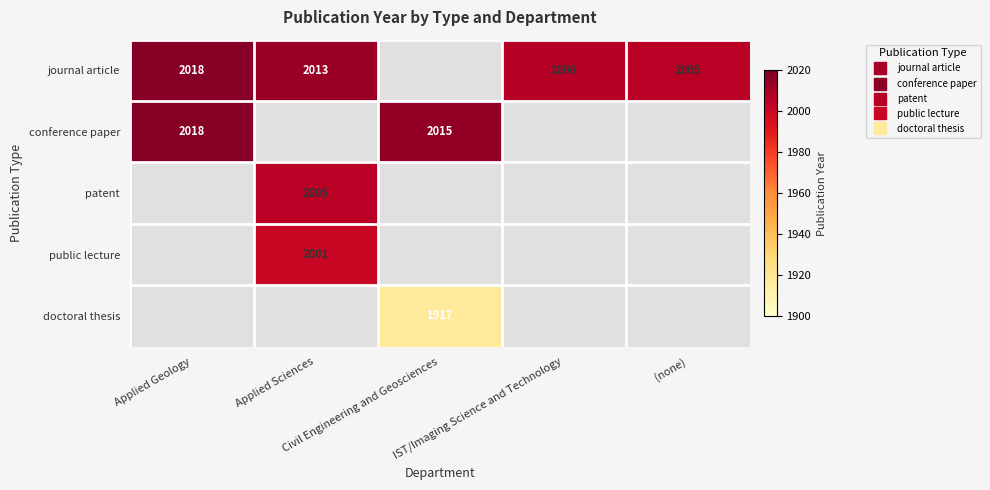

True or false: doctoral thesis has a value of 1917.0 at Civil Engineering and Geosciences.

True